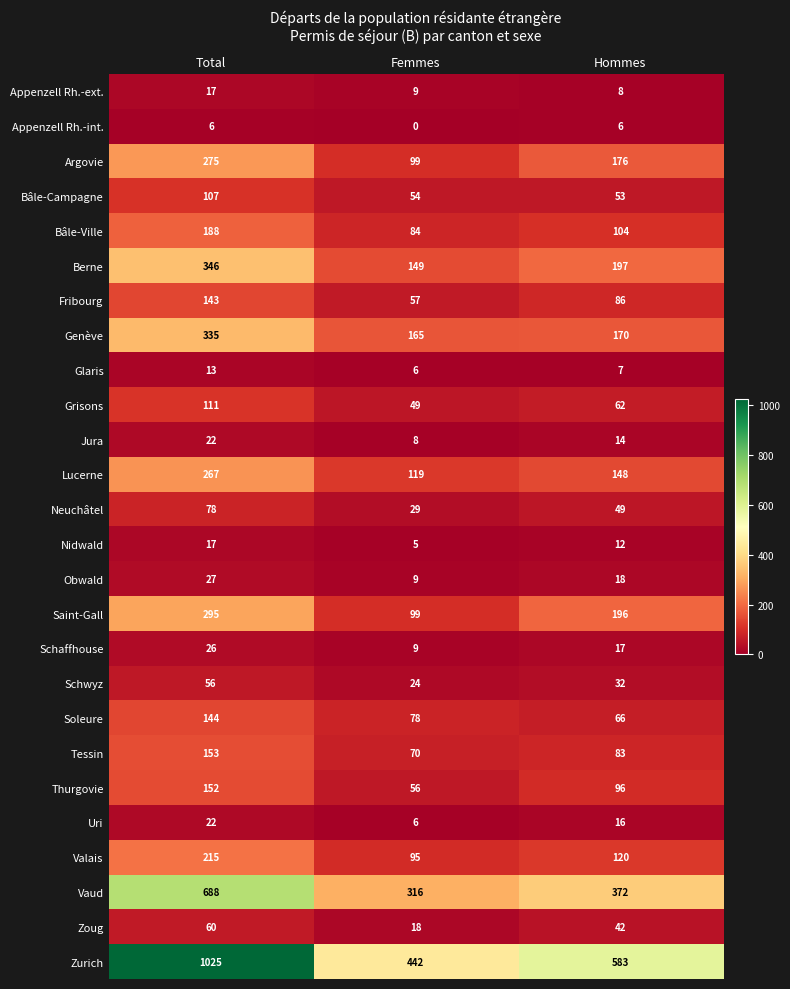

At which label is Bâle-Ville closest to 136?

Hommes